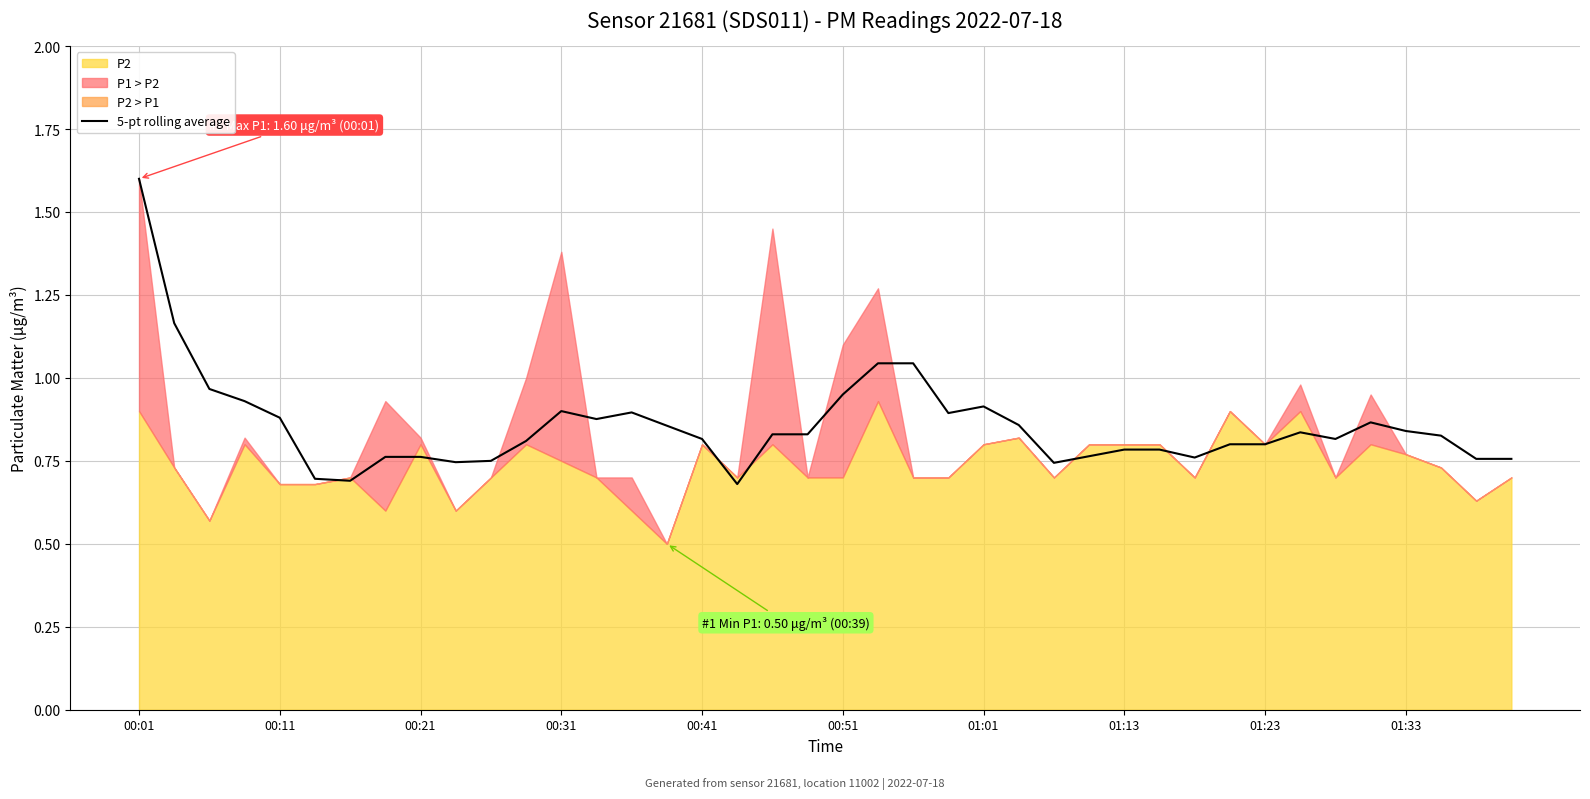

How many points are higher than both their immediate neighbors (excluding endpoints)?

6